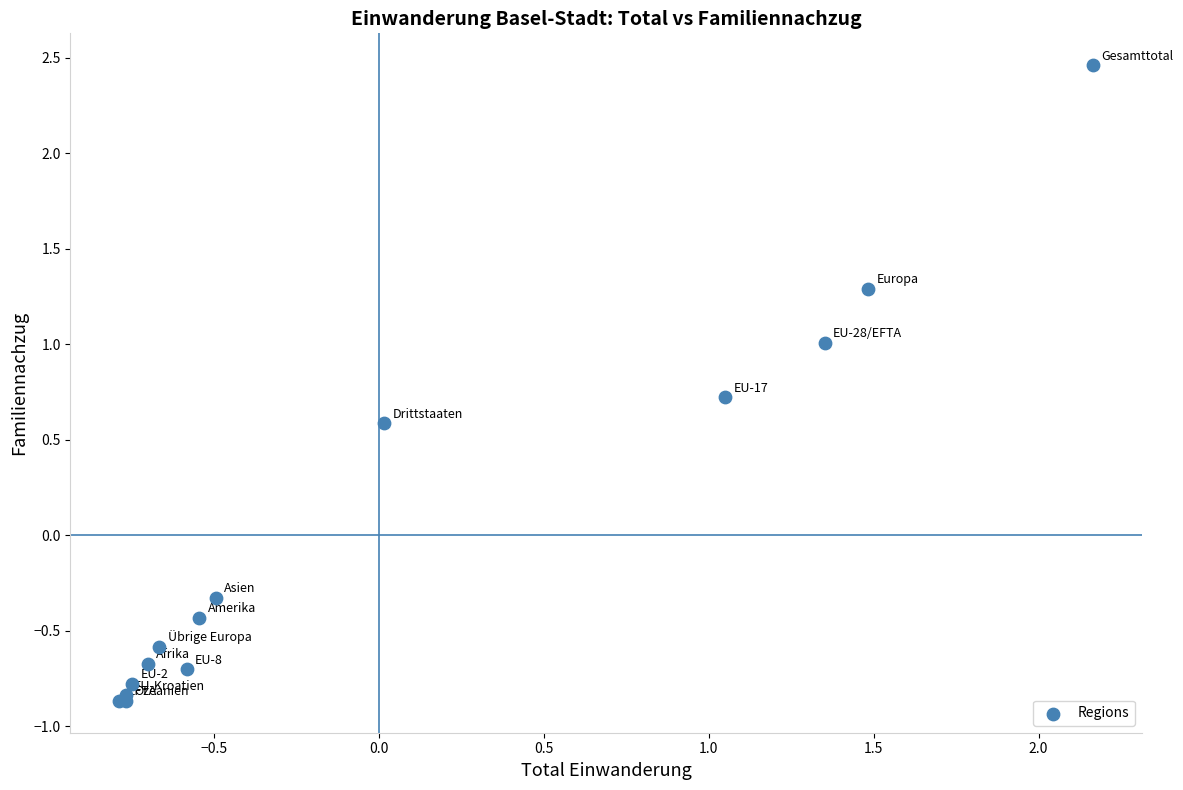

What Y value in the scatter plot is closest to 0?

-0.3